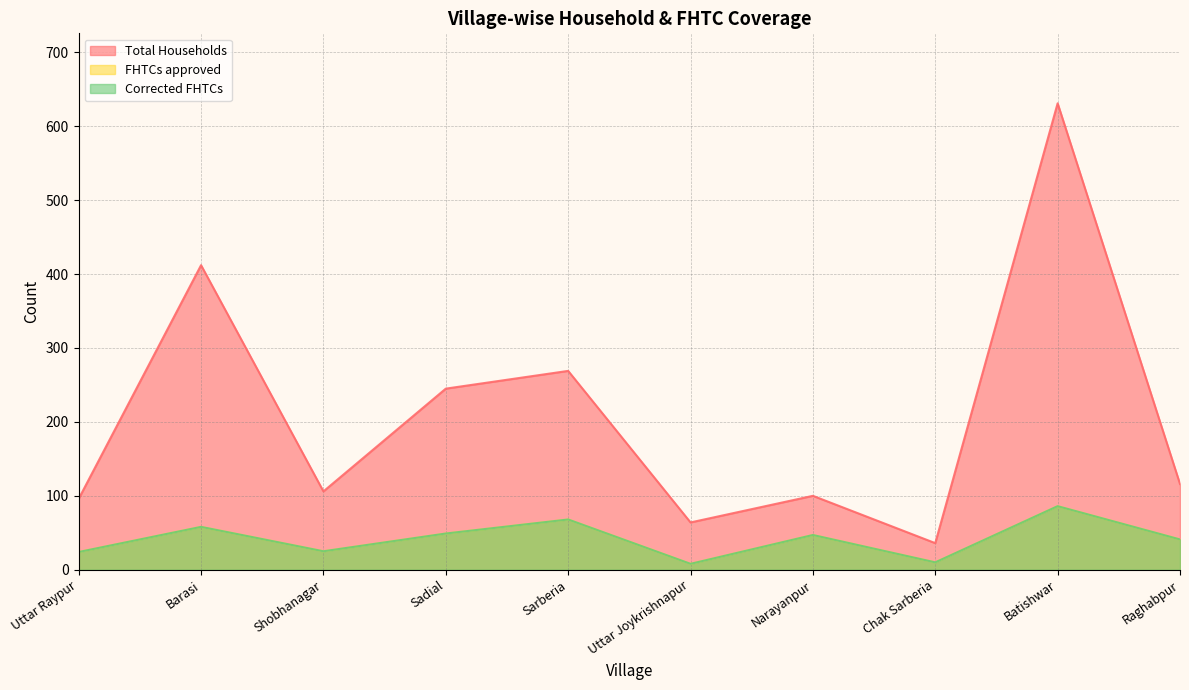

Does the chart display data point markers on the line(s)?

No